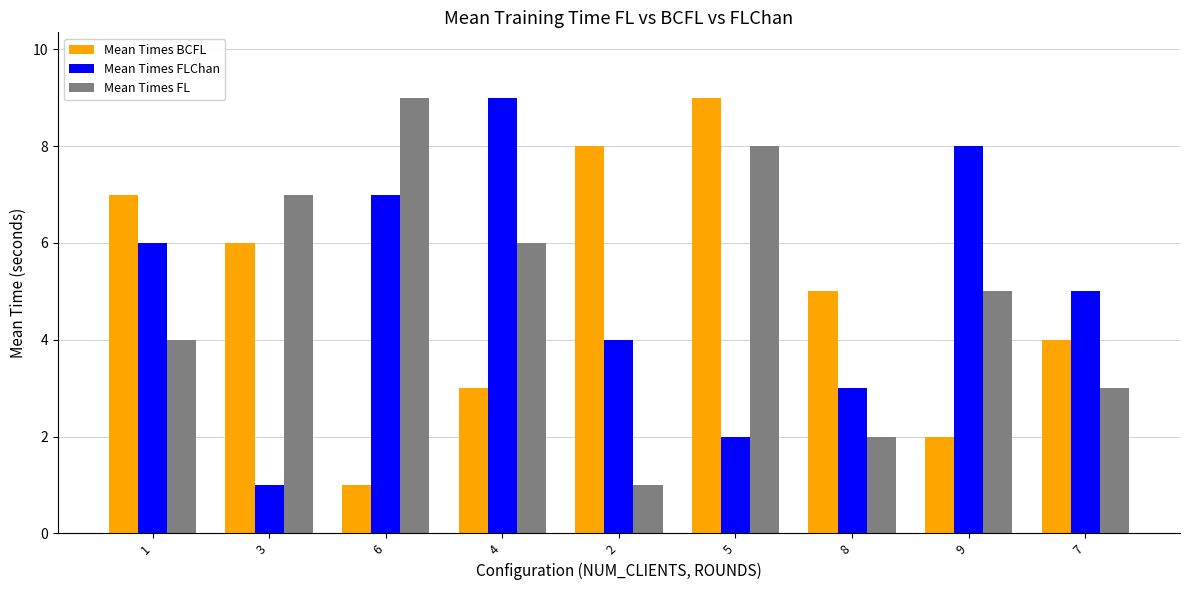

At 2, list the series in order from largest to smallest.

Mean Times BCFL, Mean Times FLChan, Mean Times FL